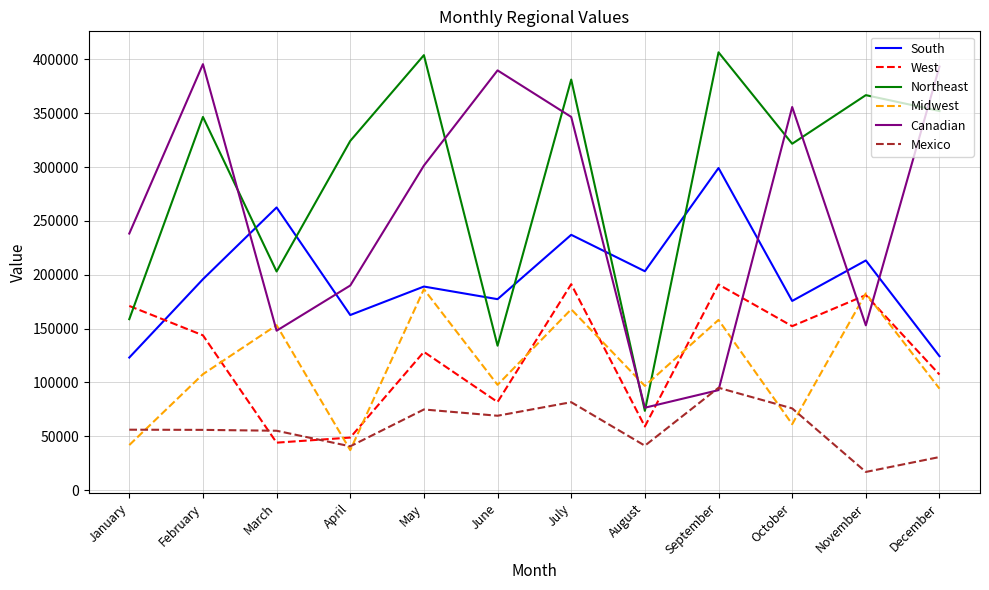

What is the difference between the highest and lowest values at March?

218474